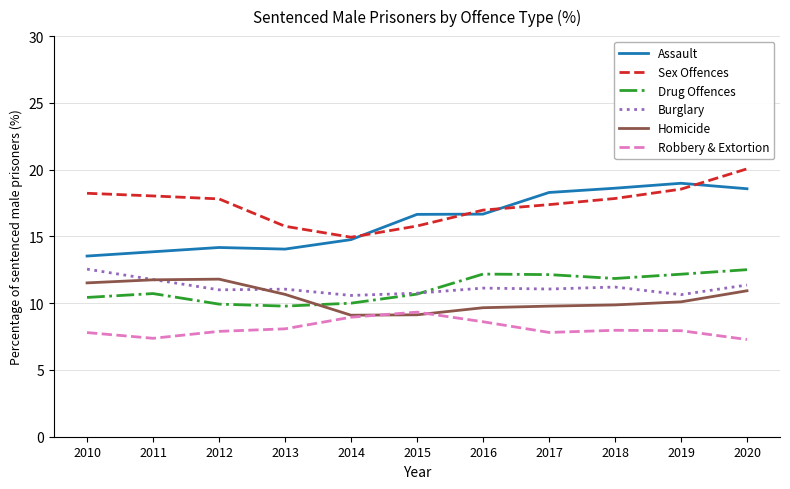

Does the chart display data point markers on the line(s)?

No